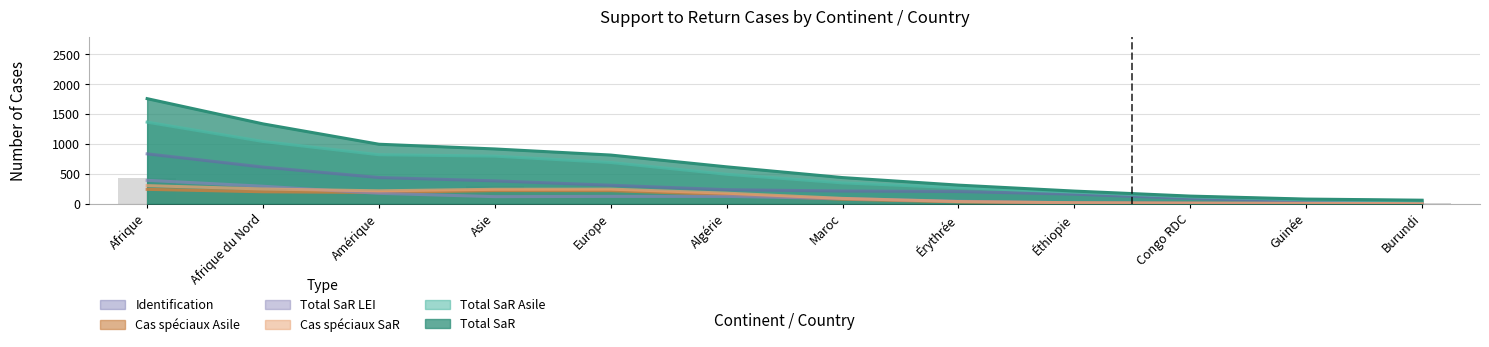

Are the bars grouped side by side (vs. stacked)?

Yes